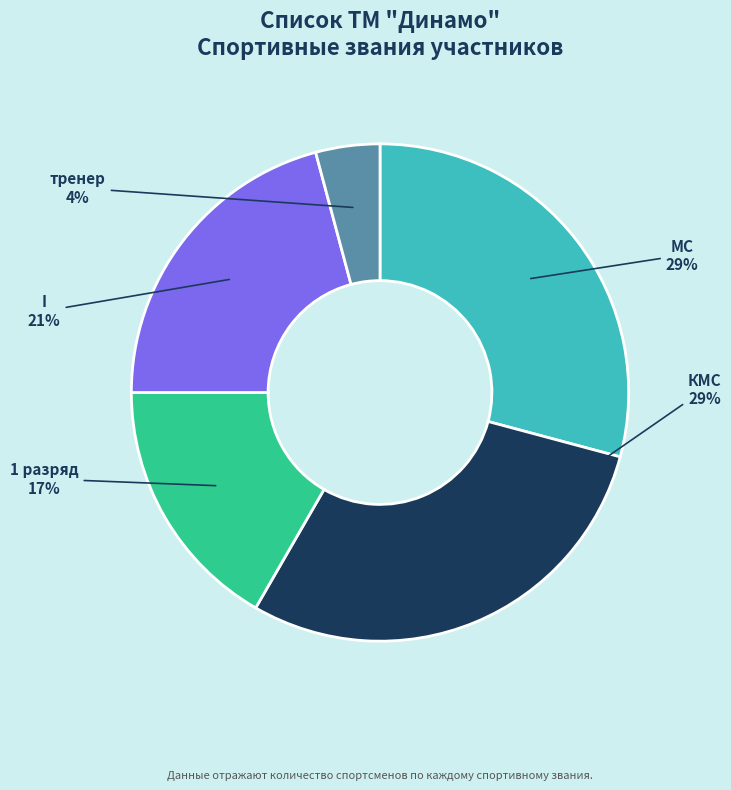

What is the smallest slice in the pie chart?

тренер